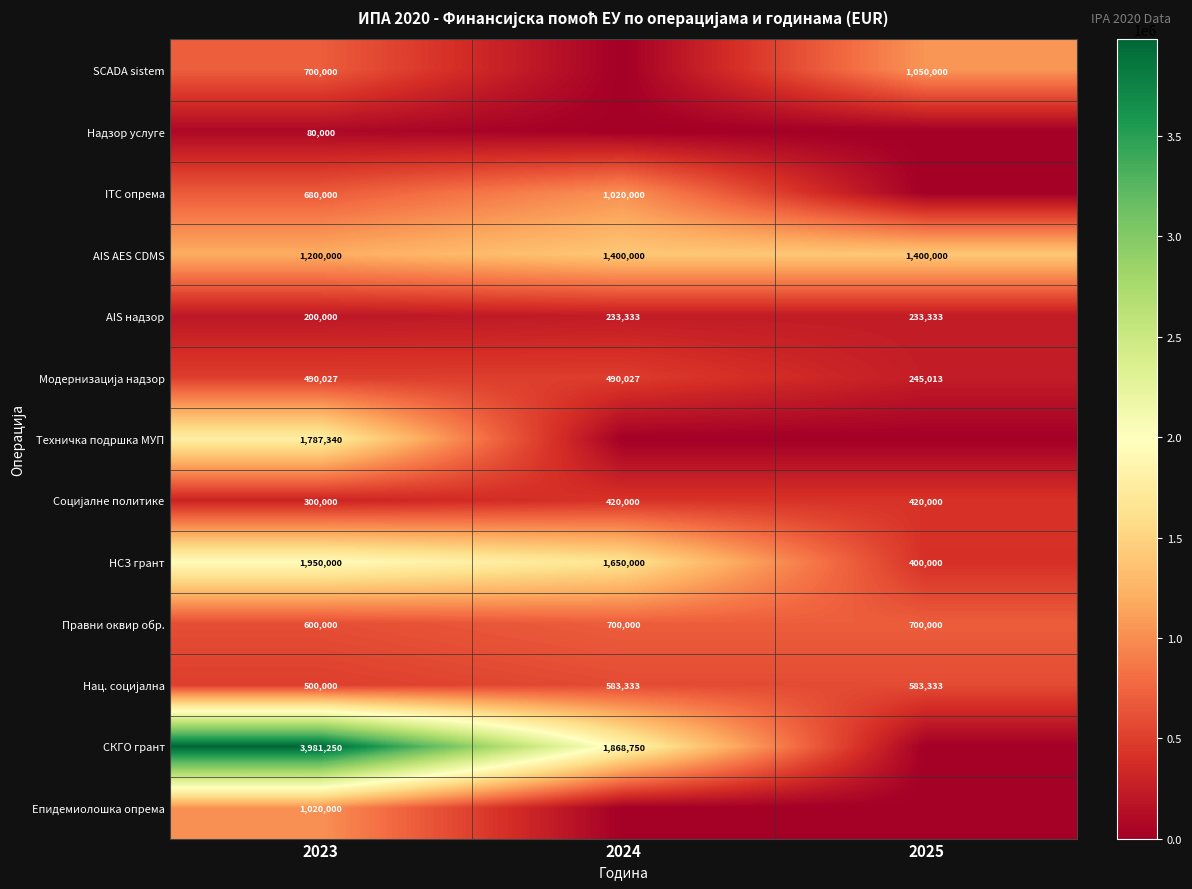

Which series changed the most between 2023 and 2024?

СКГО грант